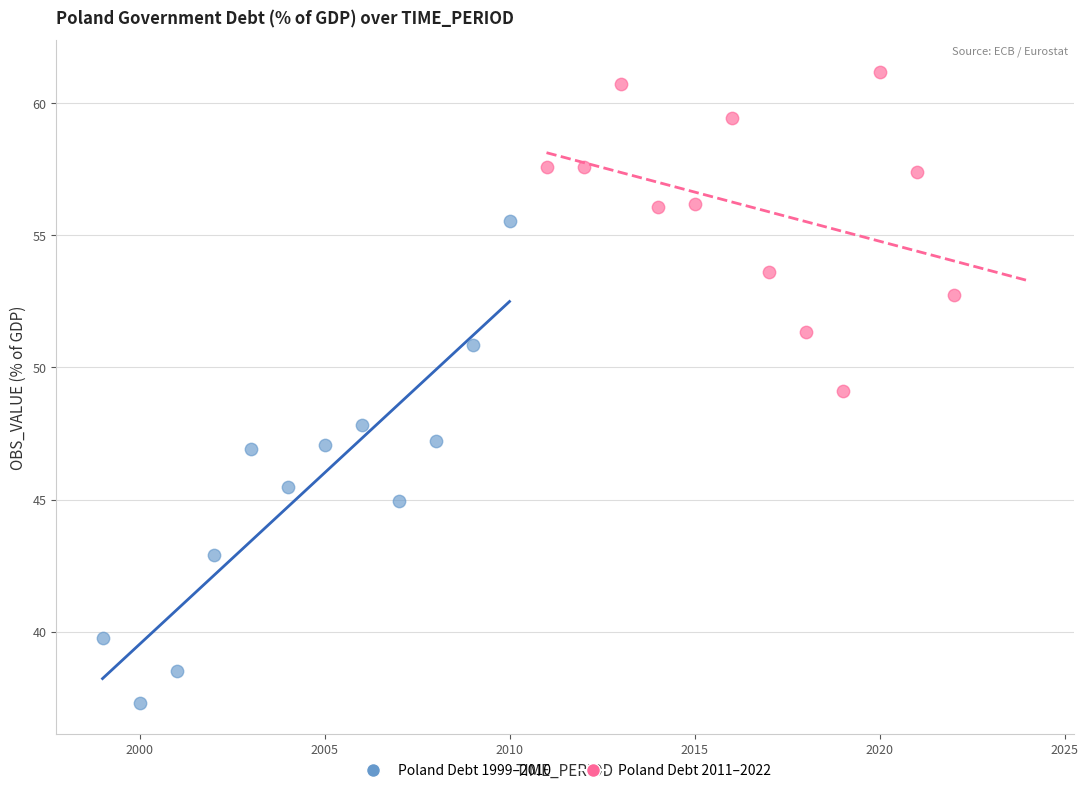

Which series contains the lowest Y value?

Poland Debt 1999–2010